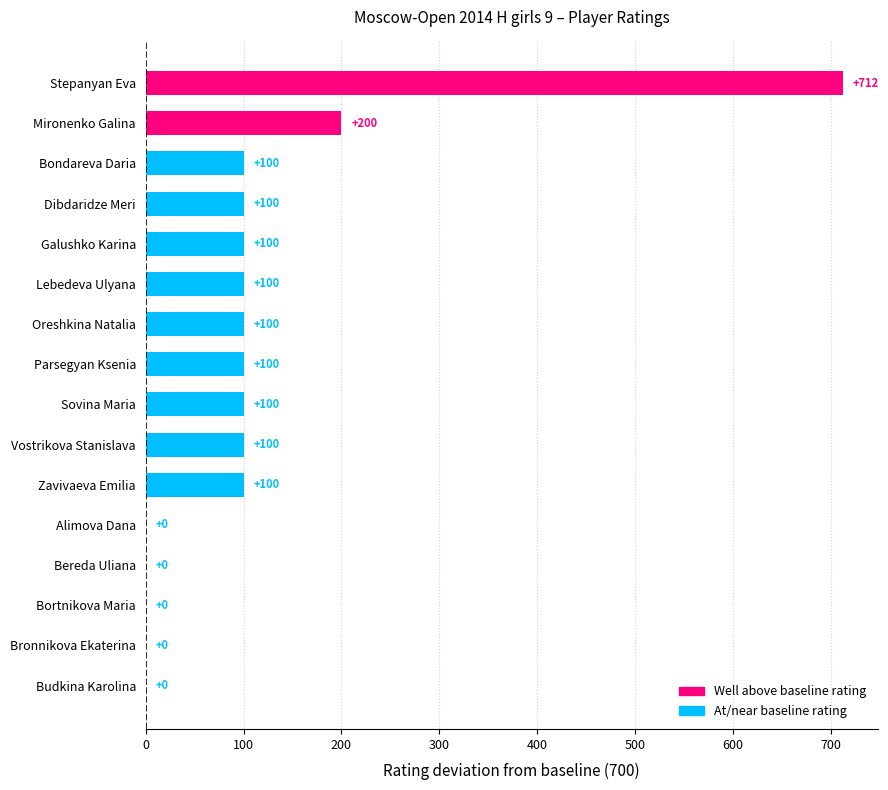

How many values are above zero?

11